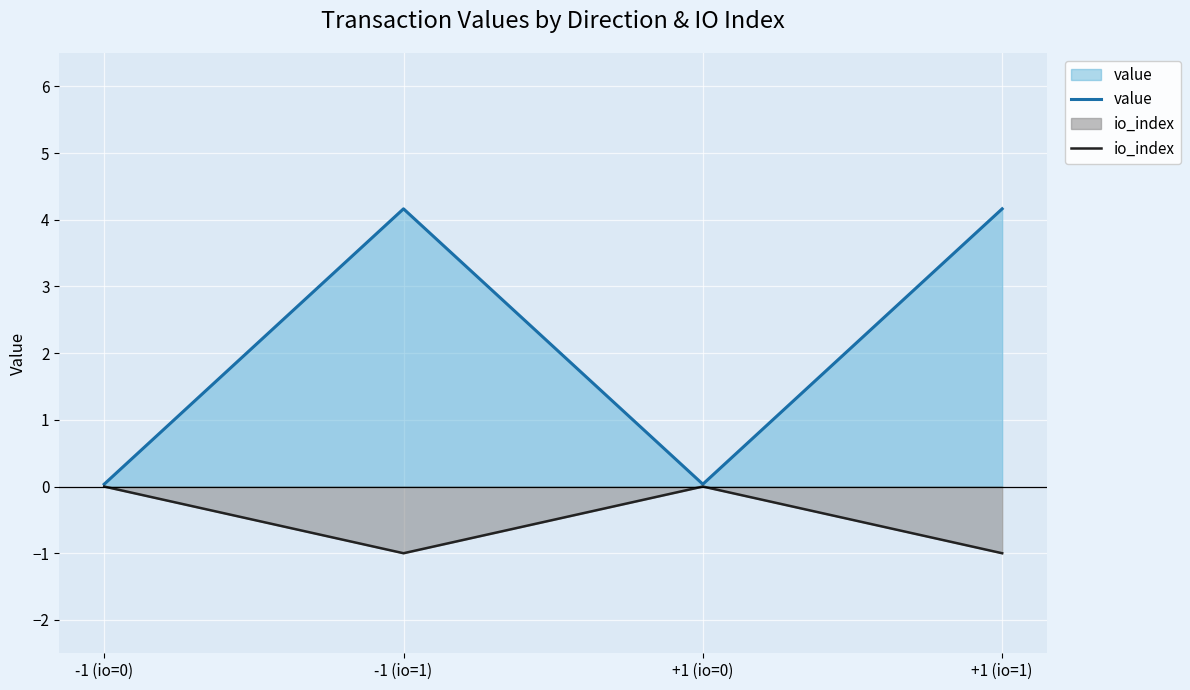

Which series has the largest total across all categories?

value